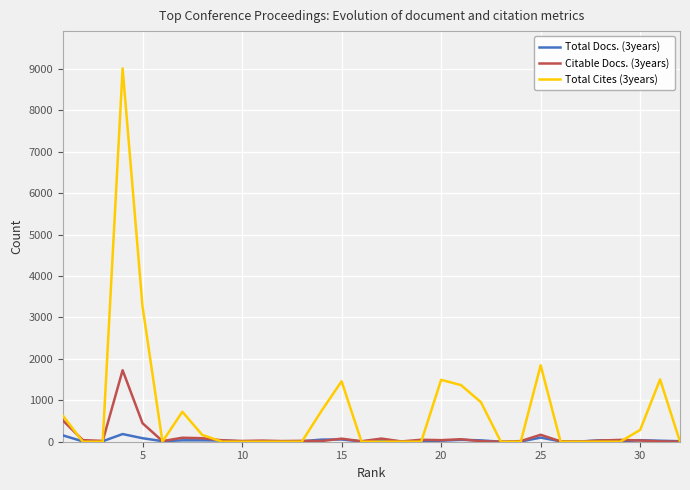

Which series has the largest total across all categories?

Total Cites (3years)